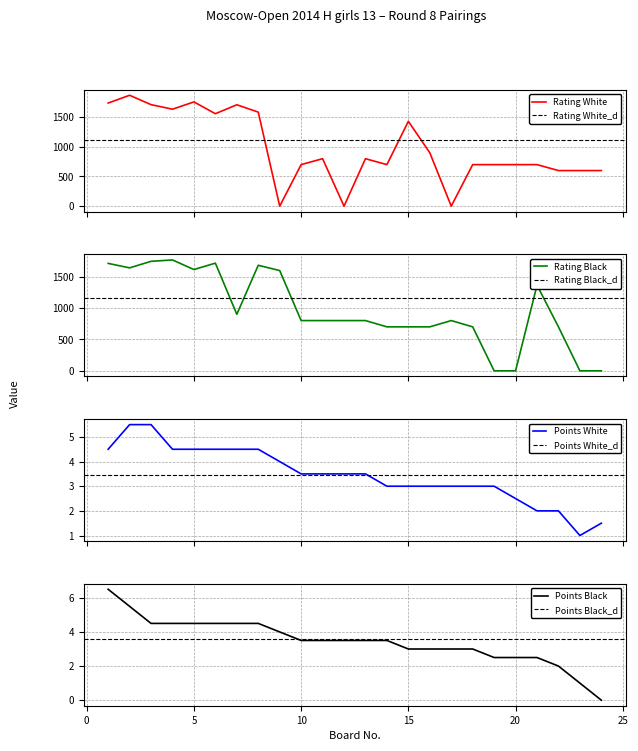

Reading left to right, extract all data points from this chart.

Rating White: 1738.0	1869.0	1711.0	1634.0	1757.0	1558.0	1709.0	1585.0	0.0	700.0	800.0	0.0	800.0	700.0	1430.0	900.0	0.0	700.0	700.0	700.0	700.0	600.0	600.0	600.0
Rating Black: 1710.0	1639.0	1743.0	1765.0	1612.0	1714.0	900.0	1680.0	1596.0	800.0	800.0	800.0	800.0	700.0	700.0	700.0	800.0	700.0	0.0	0.0	1363.0	700.0	0.0	0.0
Points White: 4.5	5.5	5.5	4.5	4.5	4.5	4.5	4.5	4.0	3.5	3.5	3.5	3.5	3.0	3.0	3.0	3.0	3.0	3.0	2.5	2.0	2.0	1.0	1.5
Points Black: 6.5	5.5	4.5	4.5	4.5	4.5	4.5	4.5	4.0	3.5	3.5	3.5	3.5	3.5	3.0	3.0	3.0	3.0	2.5	2.5	2.5	2.0	1.0	0.0